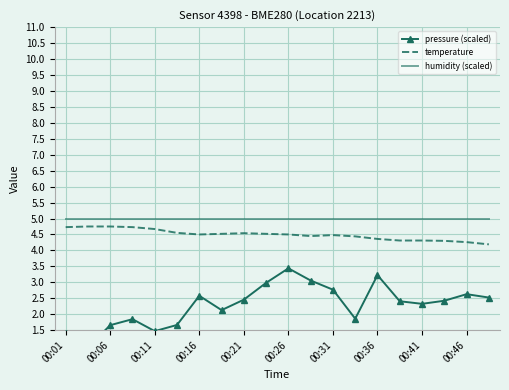

True or false: humidity (scaled) has a value of 8.8 at 00:01.

False